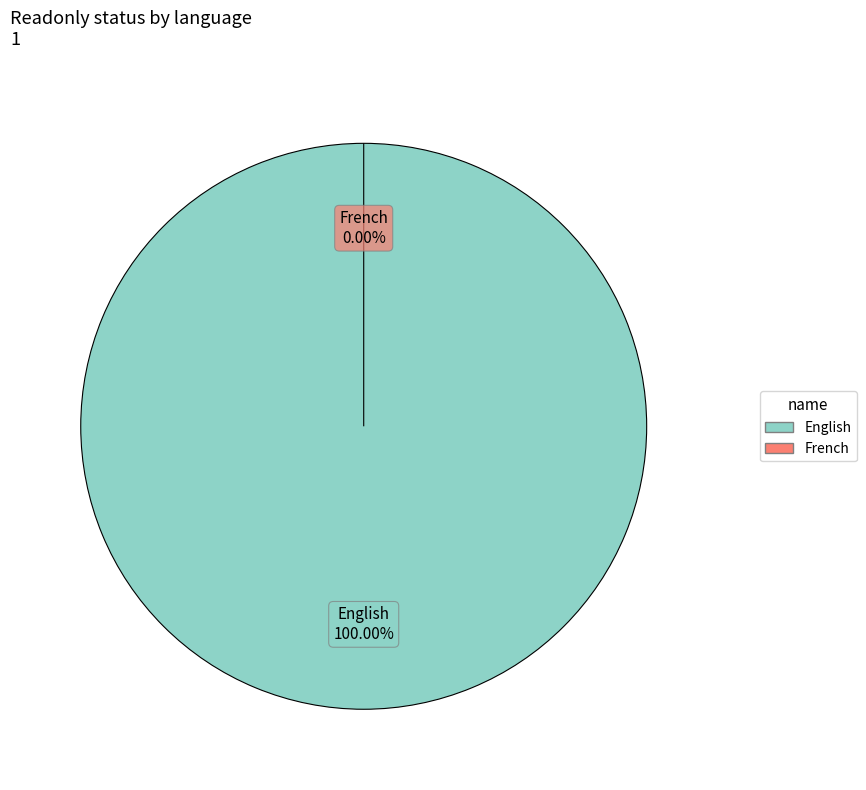

Which category has the smallest portion of the pie?

French